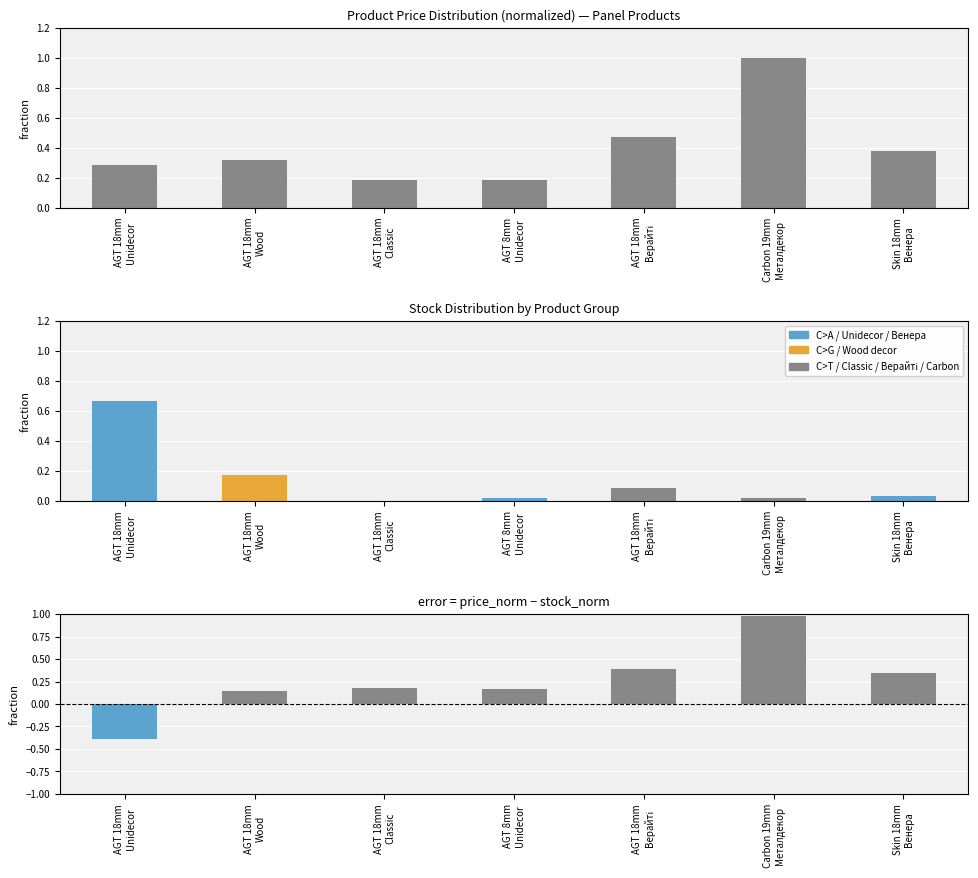

Reading left to right, what are all the values shown in this chart?

Ціна (norm): AGT 18mm
Unidecor=0.3	AGT 18mm
Wood=0.3	AGT 18mm
Classic=0.2	AGT 8mm
Unidecor=0.2	AGT 18mm
Верайті=0.5	Carbon 19mm
Металдекор=1.0	Skin 18mm
Венера=0.4
Stock fraction: AGT 18mm
Unidecor=0.7	AGT 18mm
Wood=0.2	AGT 18mm
Classic=0.0	AGT 8mm
Unidecor=0.0	AGT 18mm
Верайті=0.1	Carbon 19mm
Металдекор=0.0	Skin 18mm
Венера=0.0
price_norm - stock_norm: AGT 18mm
Unidecor=-0.4	AGT 18mm
Wood=0.1	AGT 18mm
Classic=0.2	AGT 8mm
Unidecor=0.2	AGT 18mm
Верайті=0.4	Carbon 19mm
Металдекор=1.0	Skin 18mm
Венера=0.3